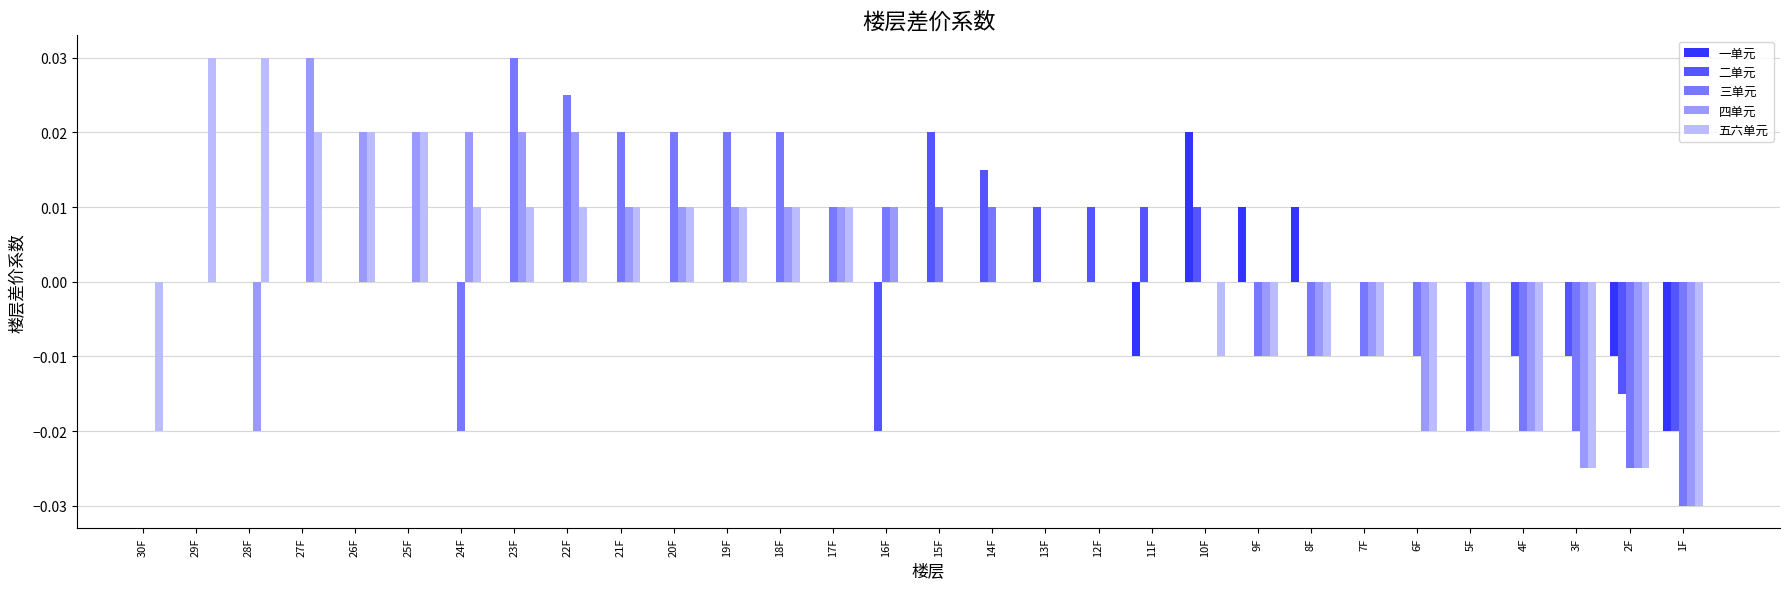

Is it true that 五六单元 equals 0.0 at 12F?

True